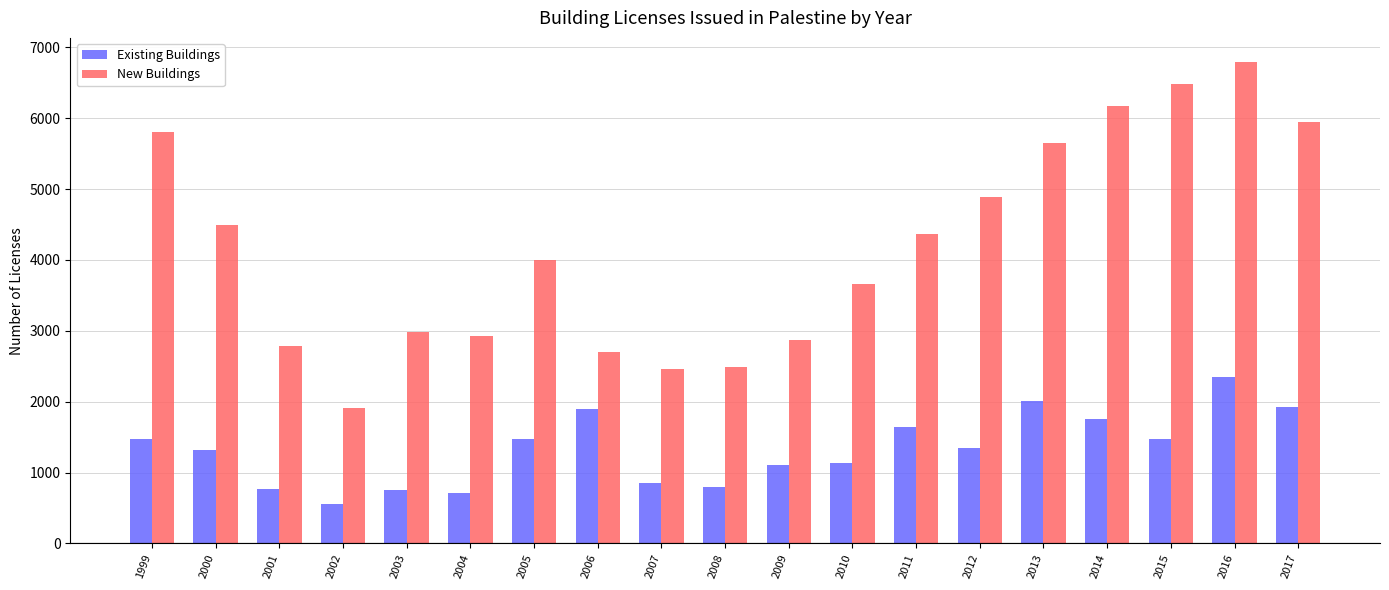

Read the Existing Buildings value at 2003, to the nearest 50.

750